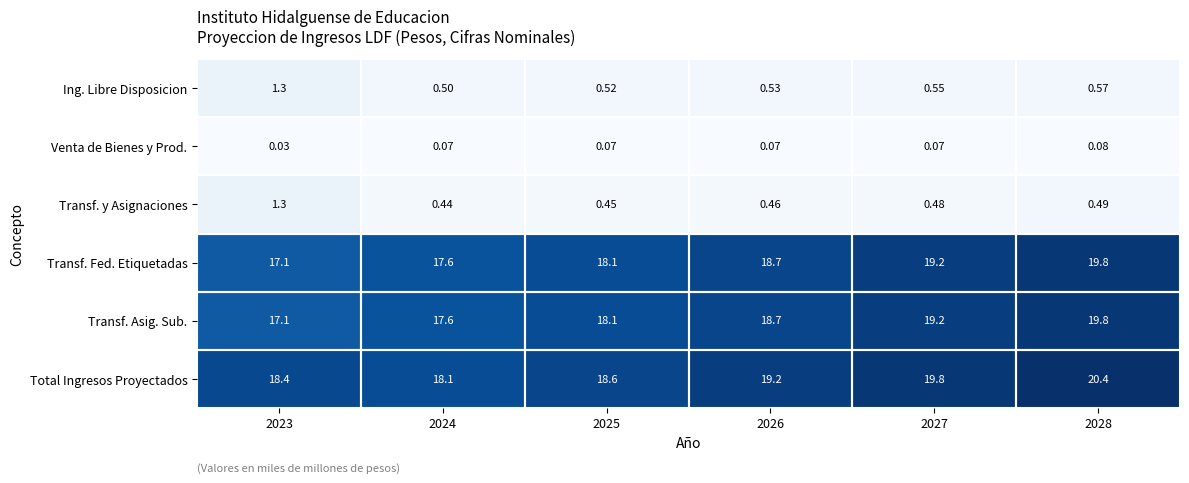

Which series has the largest total across all categories?

Total Ingresos Proyectados